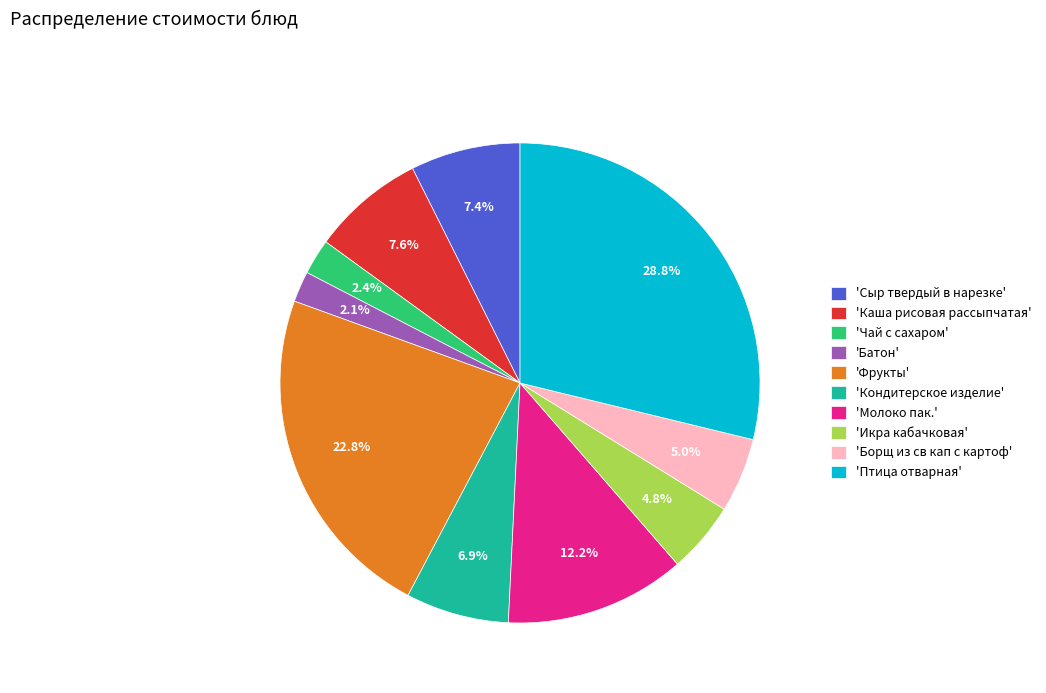

Is there a majority slice in this chart?

No